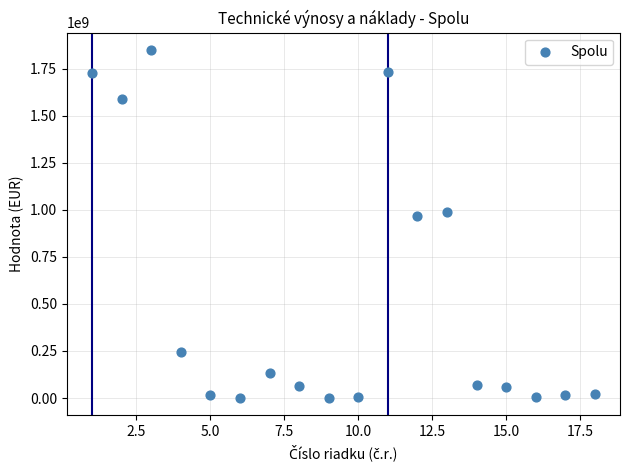

What is the range of Y values (max minus min)?

1847479812